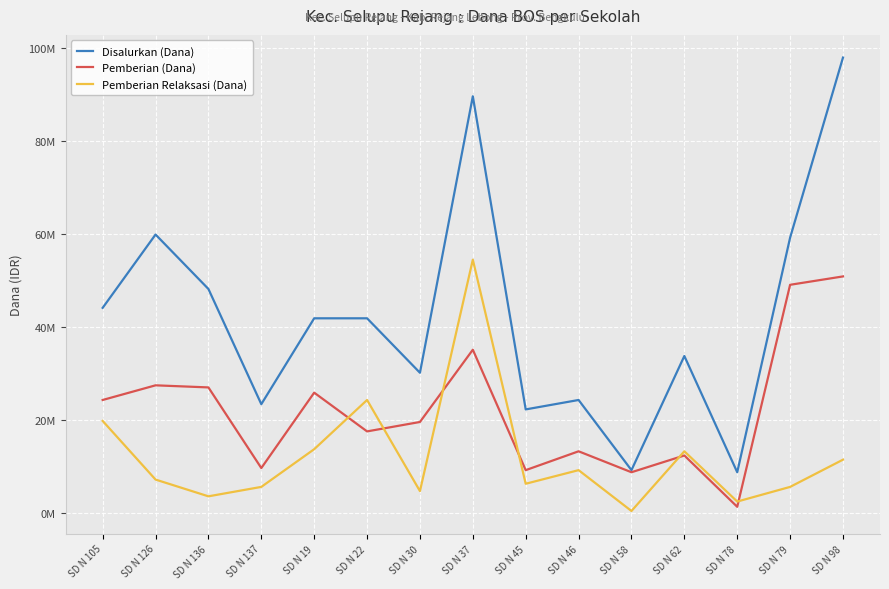

List the series in order of their overall mean, lowest first.

Pemberian Relaksasi (Dana), Pemberian (Dana), Disalurkan (Dana)